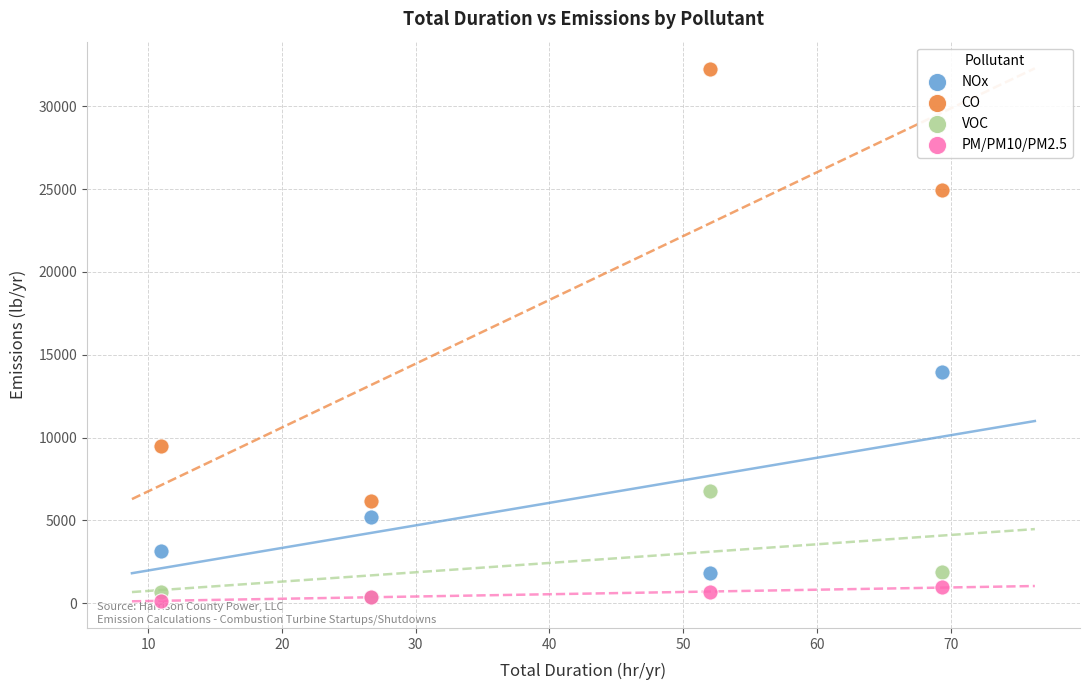

In the VOC series, what Y value is closest to 3580?

1872.0